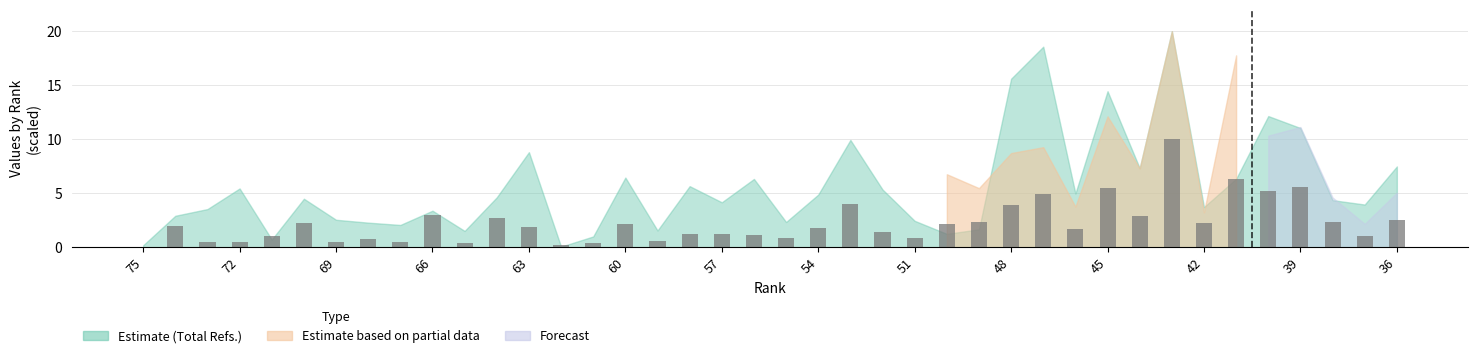

What is the greatest value displayed?

10.0